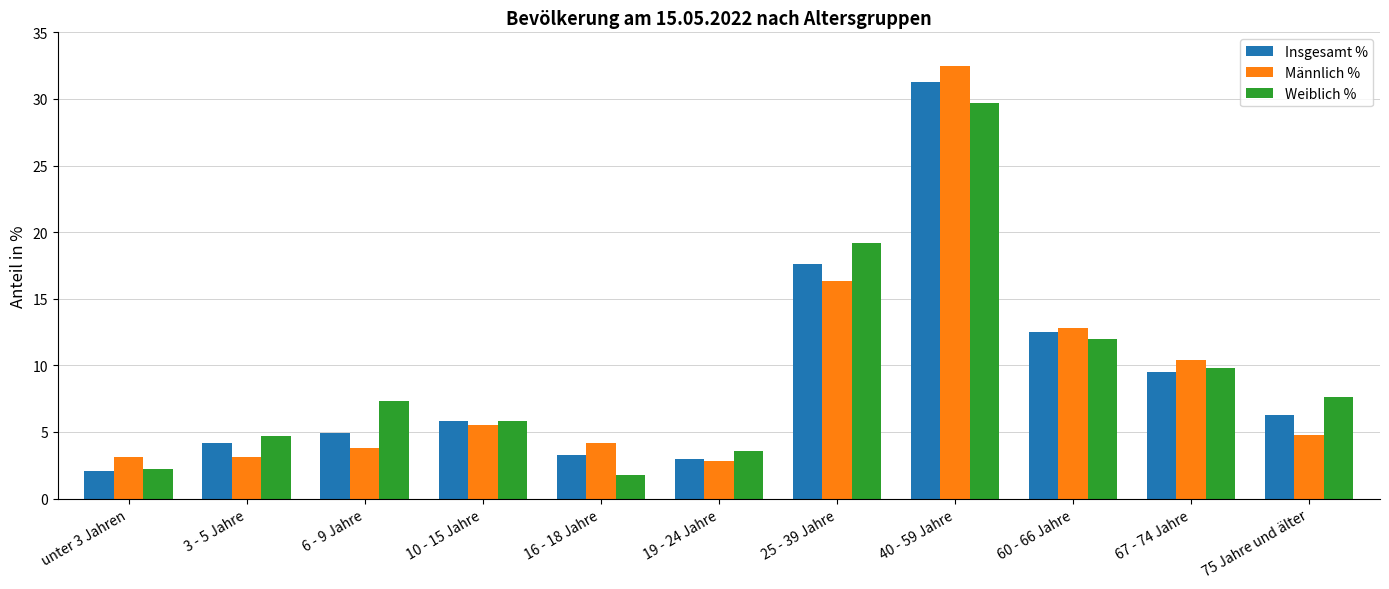

Which series has the largest total across all categories?

Weiblich %